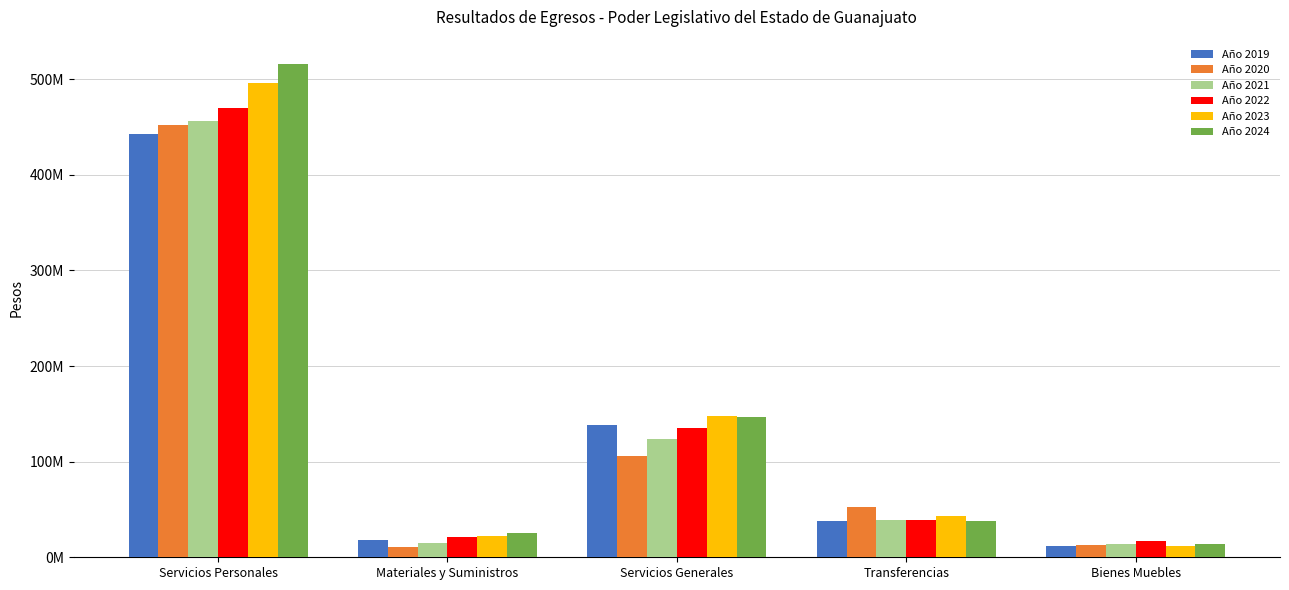

Is it true that Año 2020 equals 61881927.4 at Servicios Generales?

False